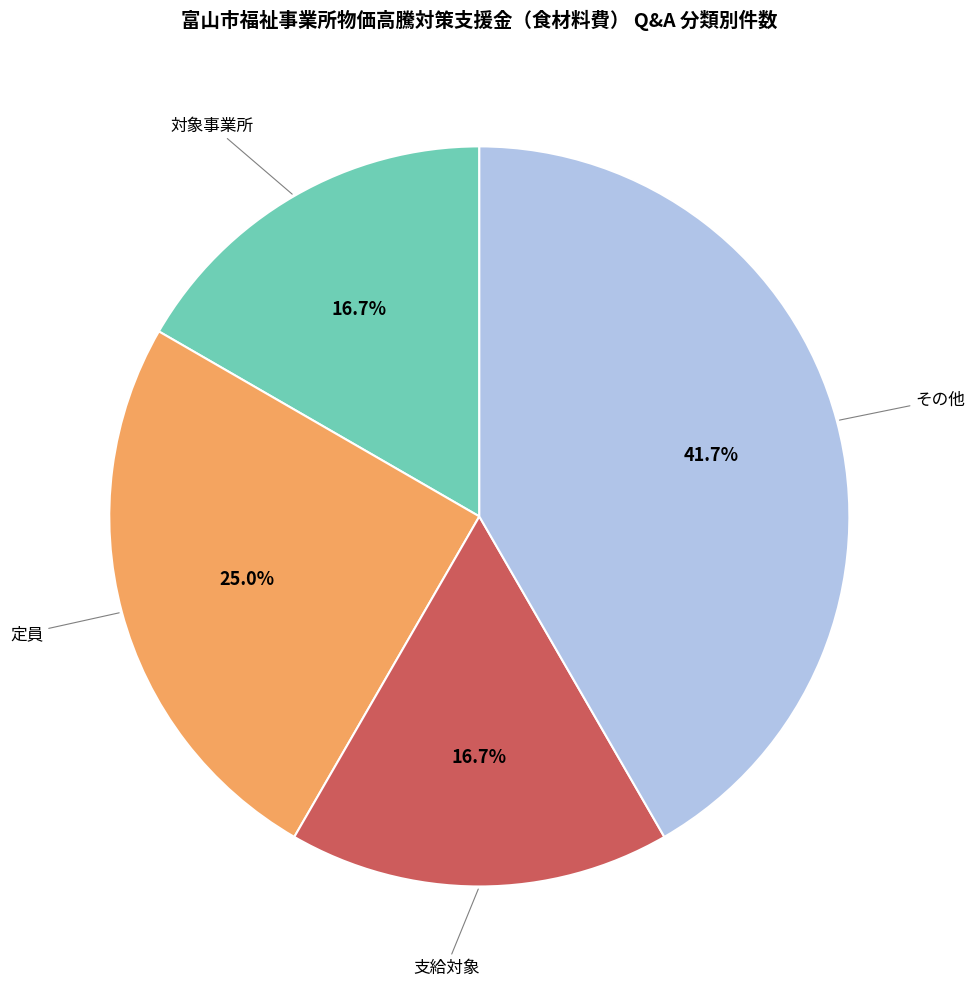

To the nearest percent, what is the average slice percentage?

25%